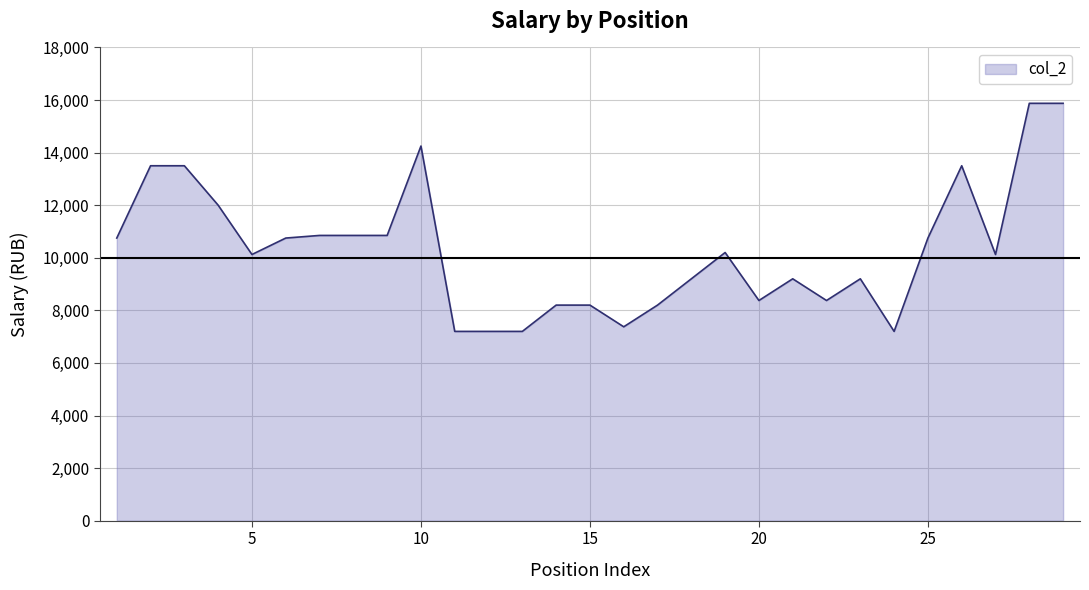

Reading right to left, what are all the values shown in this chart?

15875	15875	10125	13500	10750	7200	9200	8375	9200	8375	10200	9200	8200	7375	8200	8200	7200	7200	7200	14250	10850	10850	10850	10750	10125	12000	13500	13500	10750